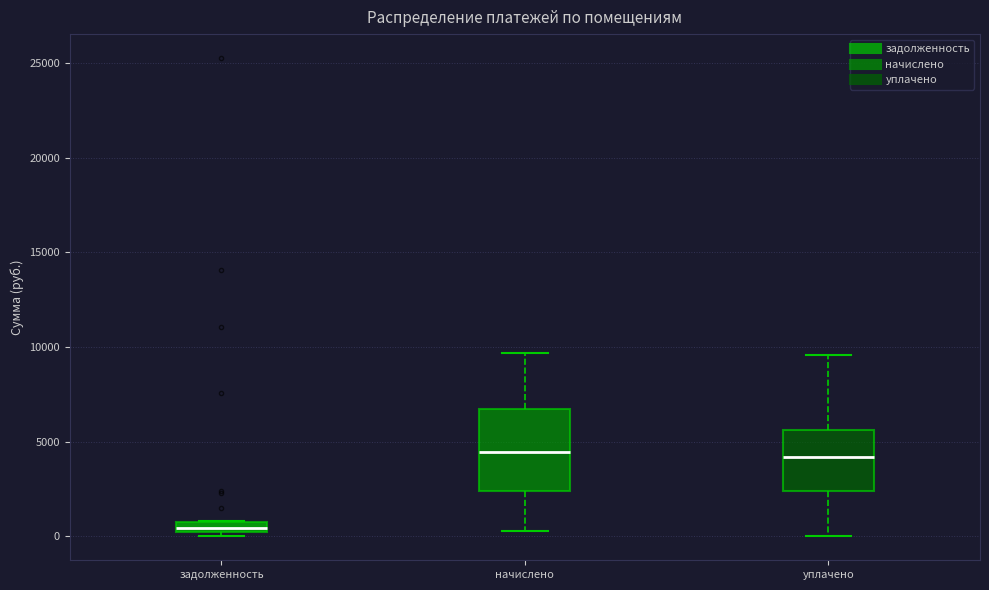

Where is the upper edge of the box for задолженность on the y-axis? The values are not printed on the chart, so give them approximately, as read against the axis.

500